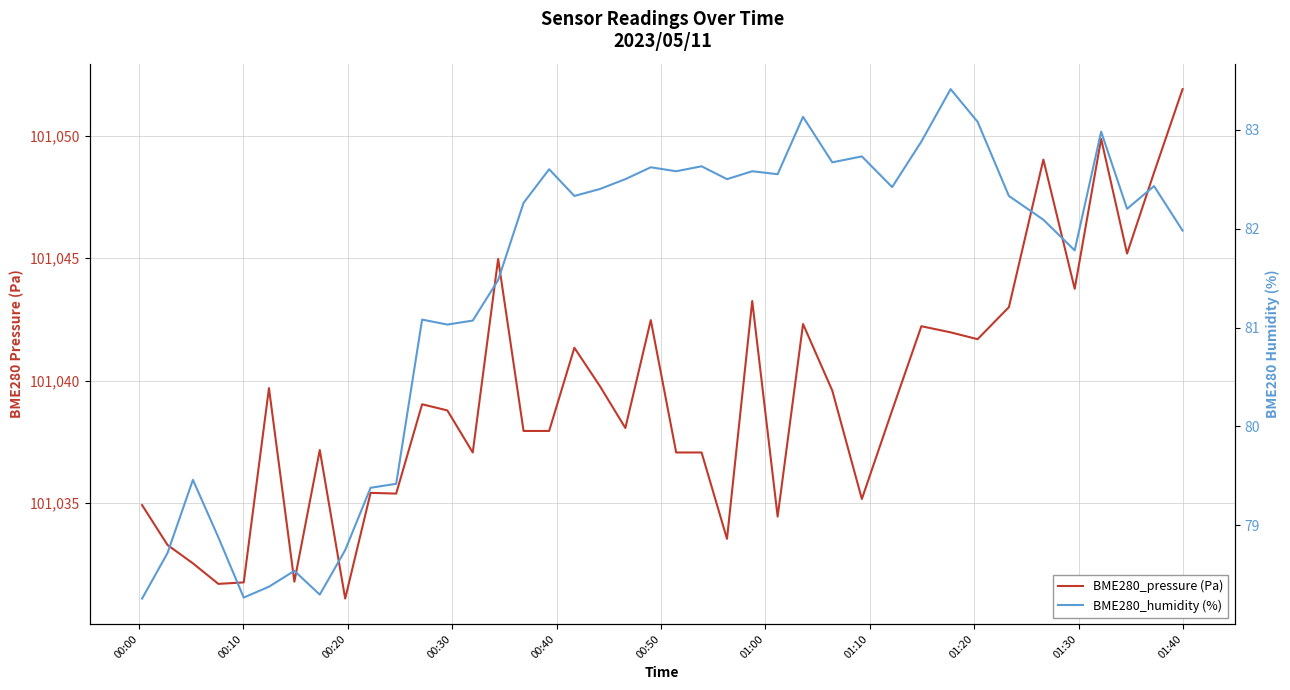

Reading left to right, what are all the values shown in this chart?

BME280_pressure (Pa): 101034.9	101033.3	101032.5	101031.7	101031.8	101039.7	101031.8	101037.2	101031.1	101035.4	101035.4	101039.0	101038.8	101037.1	101045.0	101037.9	101037.9	101041.3	101039.8	101038.1	101042.5	101037.1	101037.1	101033.5	101043.2	101034.4	101042.3	101039.6	101035.2	101038.8	101042.2	101042.0	101041.7	101043.0	101049.0	101043.8	101049.9	101045.2	101048.5	101051.9
BME280_humidity (%): 78.3	78.7	79.5	78.9	78.3	78.4	78.5	78.3	78.8	79.4	79.4	81.1	81.0	81.1	81.5	82.3	82.6	82.3	82.4	82.5	82.6	82.6	82.6	82.5	82.6	82.5	83.1	82.7	82.7	82.4	82.9	83.4	83.1	82.3	82.1	81.8	83.0	82.2	82.4	82.0